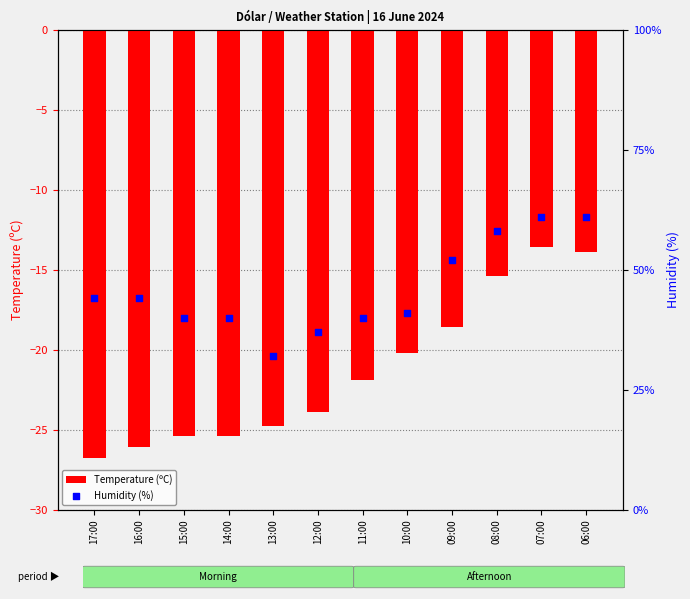

Which series has the widest spread of Y values?

Humidity (%)